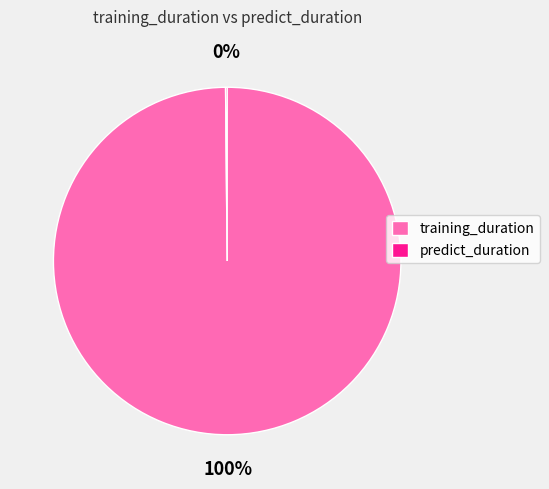

Which category has the biggest portion of the pie?

training_duration